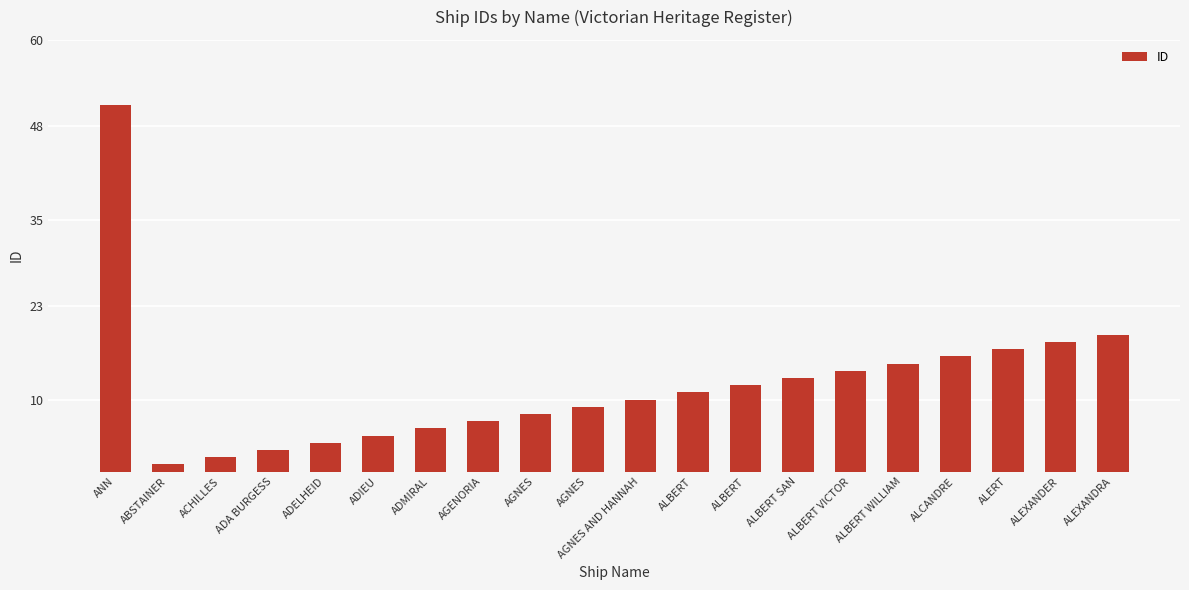

How many categories are shown in the chart?

20